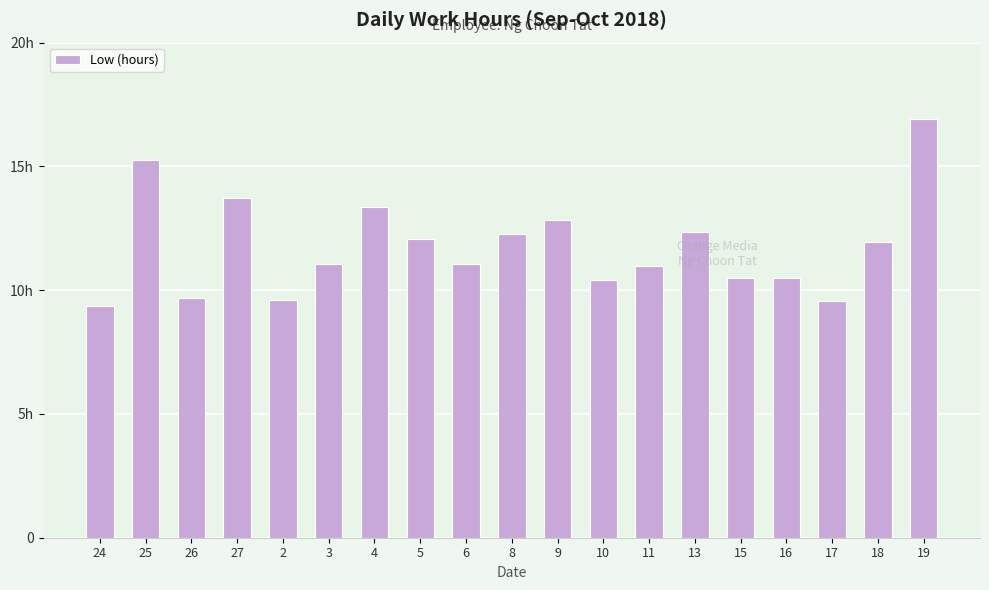

Are the bars horizontal?

No